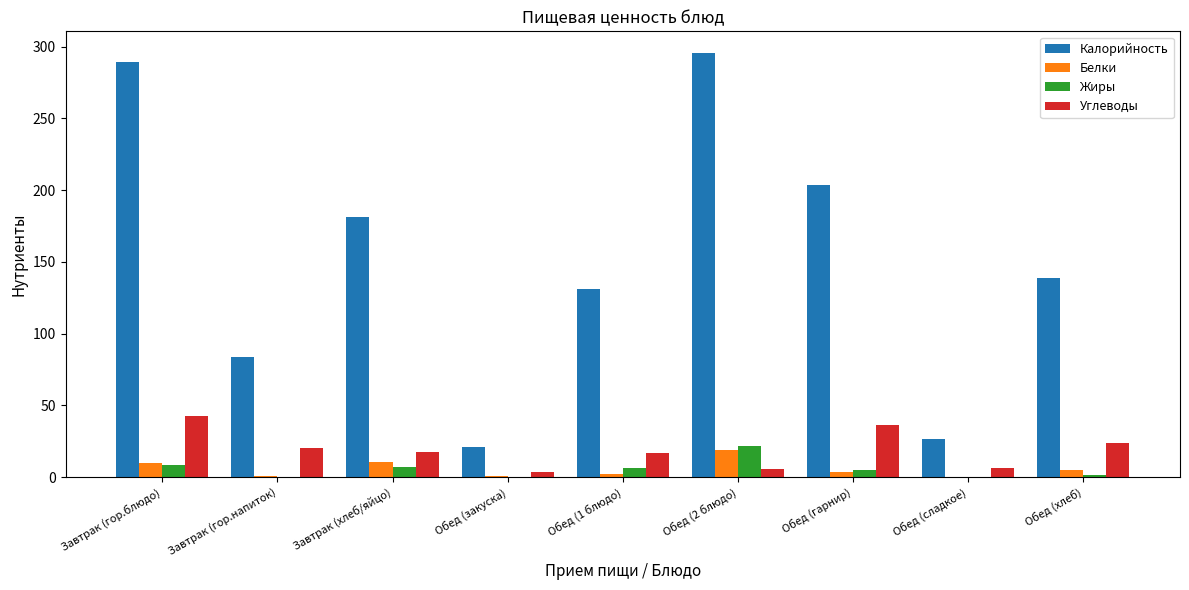

At which label does Белки first exceed 3?

Завтрак (гор.блюдо)